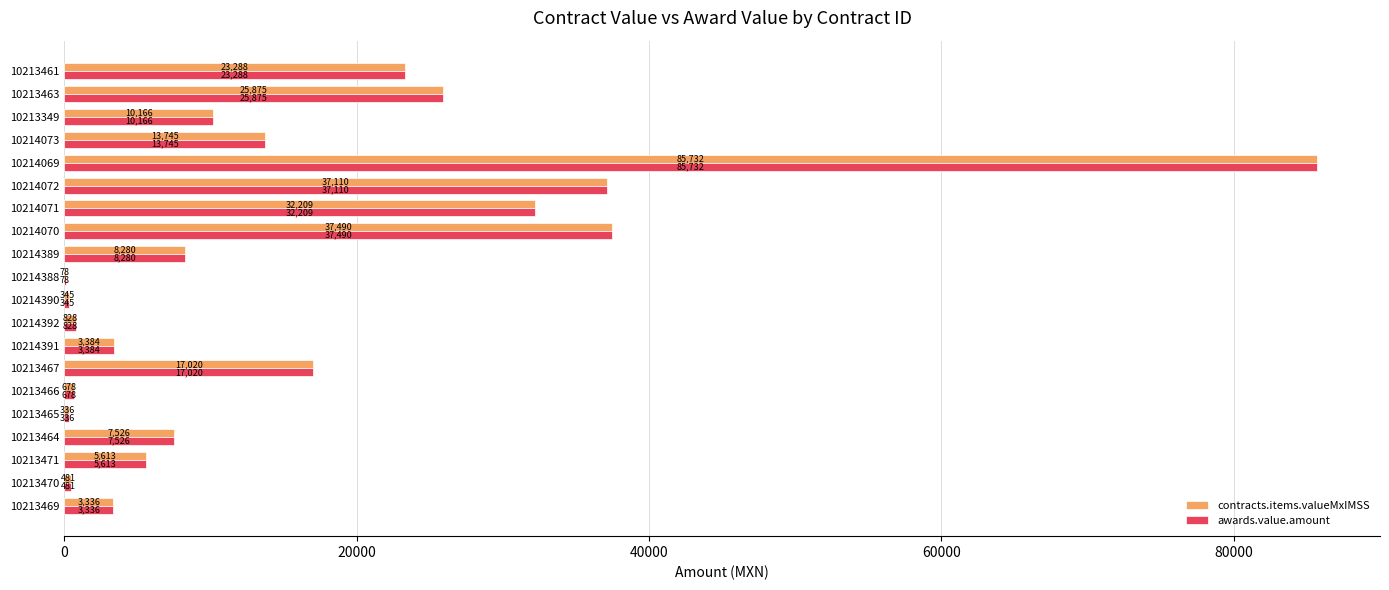

Where is awards.value.amount nearest to the value 42905?

10214070